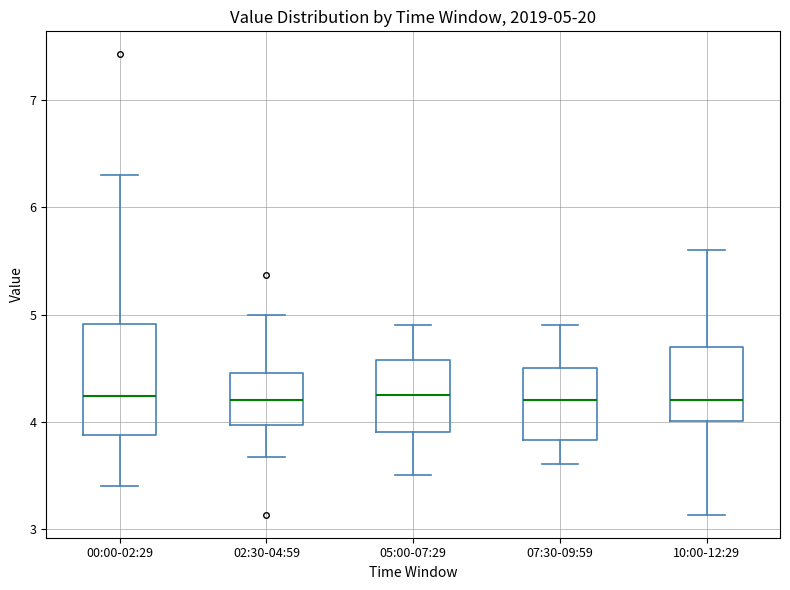

Comparing the boxes themselves (not the whiskers), which one is the tallest?

00:00-02:29